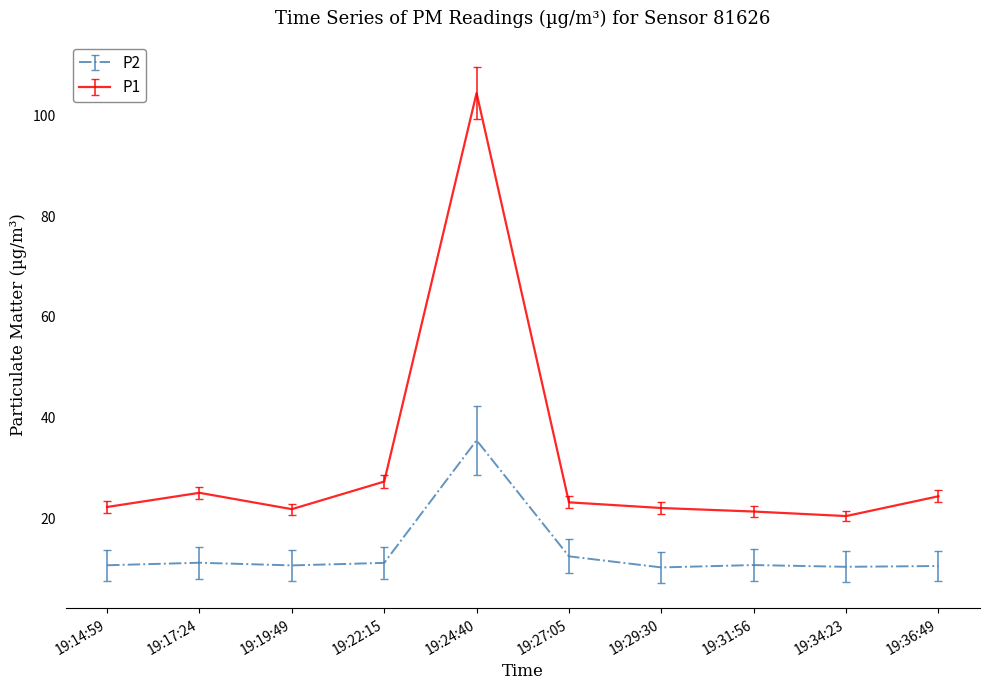

Which series has the widest spread of values?

P1